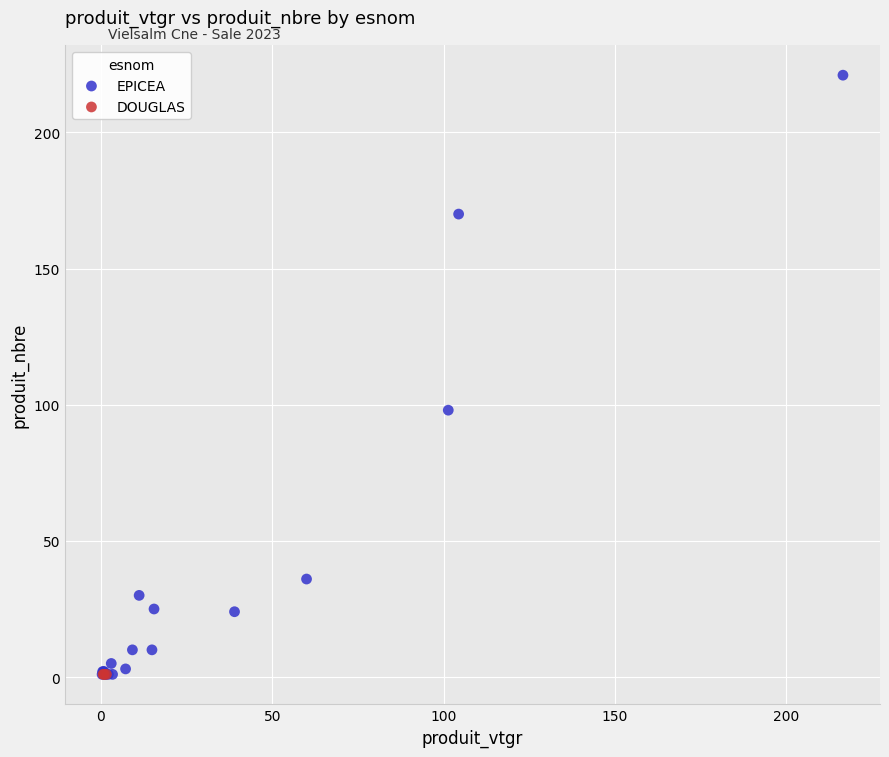

Which series contains the highest Y value?

EPICEA